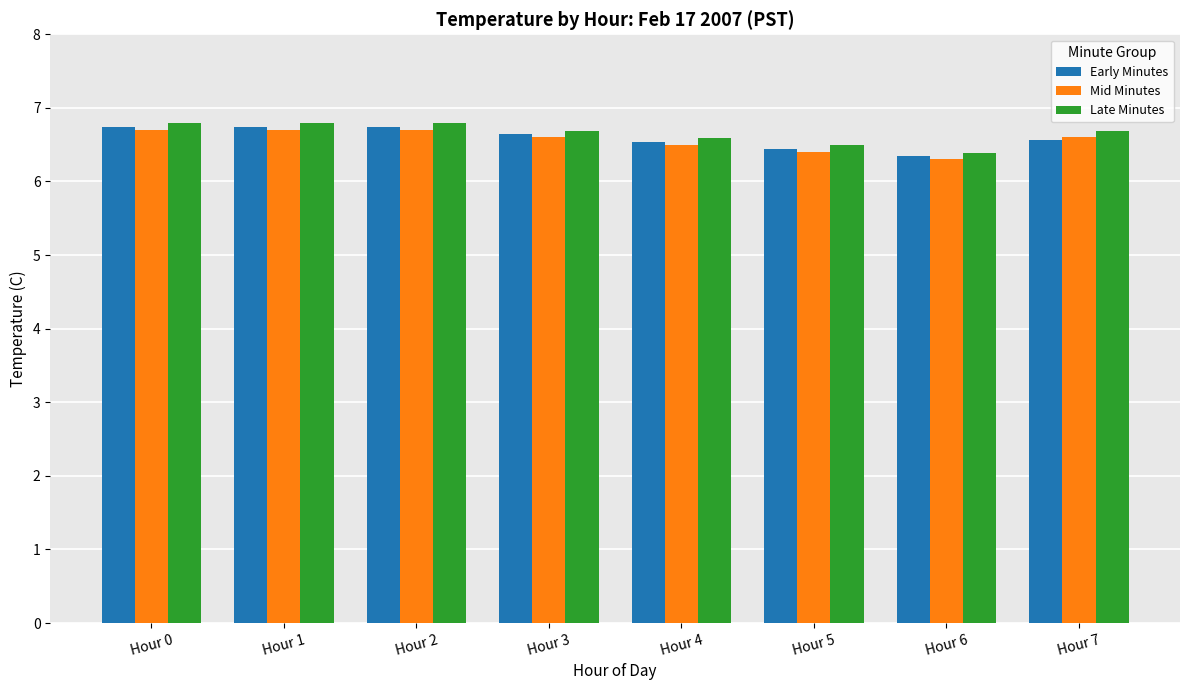

What is the smallest value displayed?

6.3